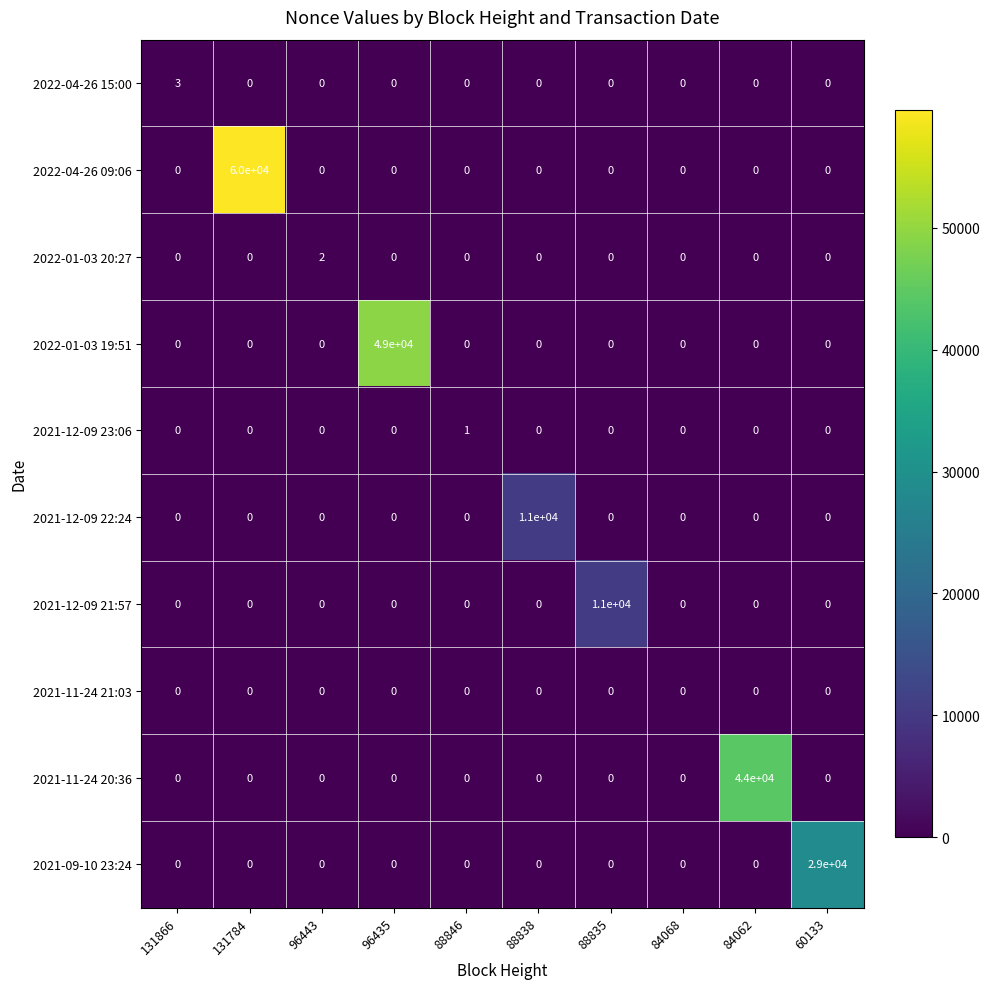

The value of 2021-12-09 23:06 at 88835 is 0. True or false?

True